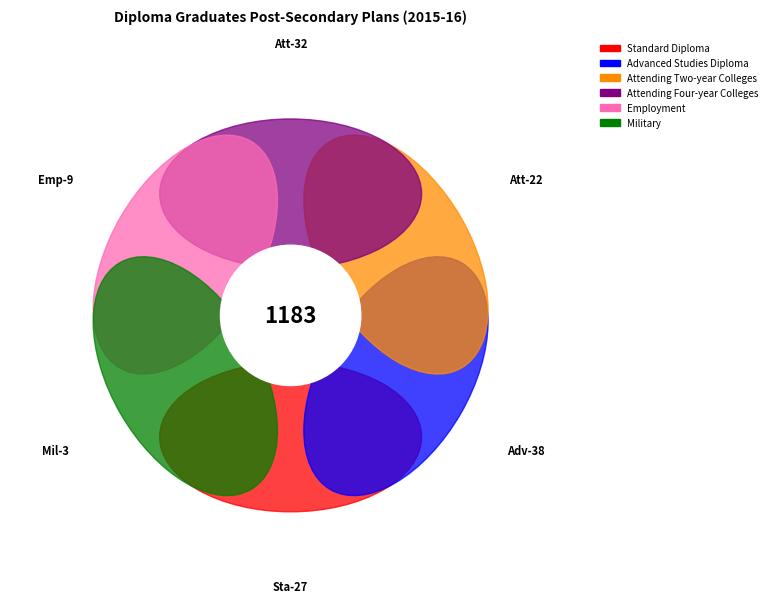

Rank the series by their maximum value, from lowest to highest.

Military, Employment, Attending Two-year Colleges, Standard Diploma, Attending Four-year Colleges, Advanced Studies Diploma